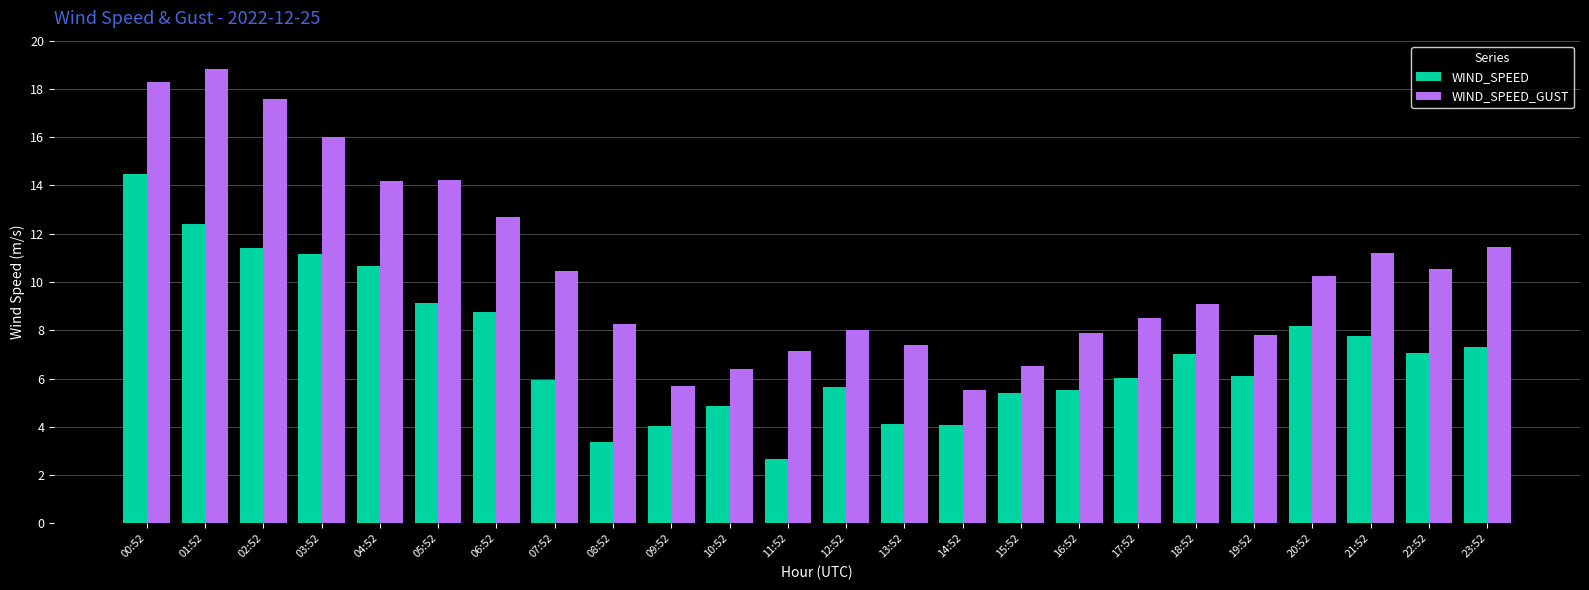

How many series are shown in this chart?

2